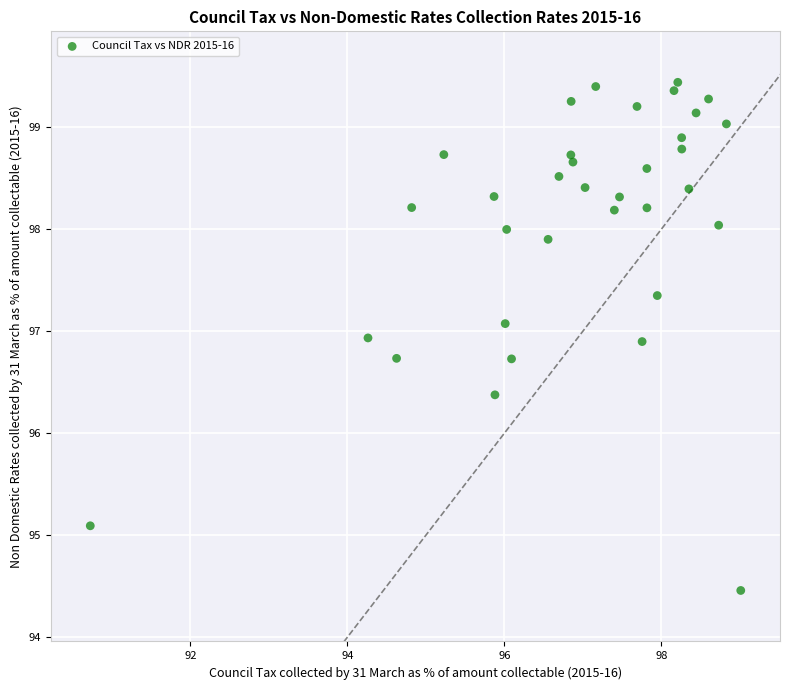

What is the range of Y values (max minus min)?

5.0